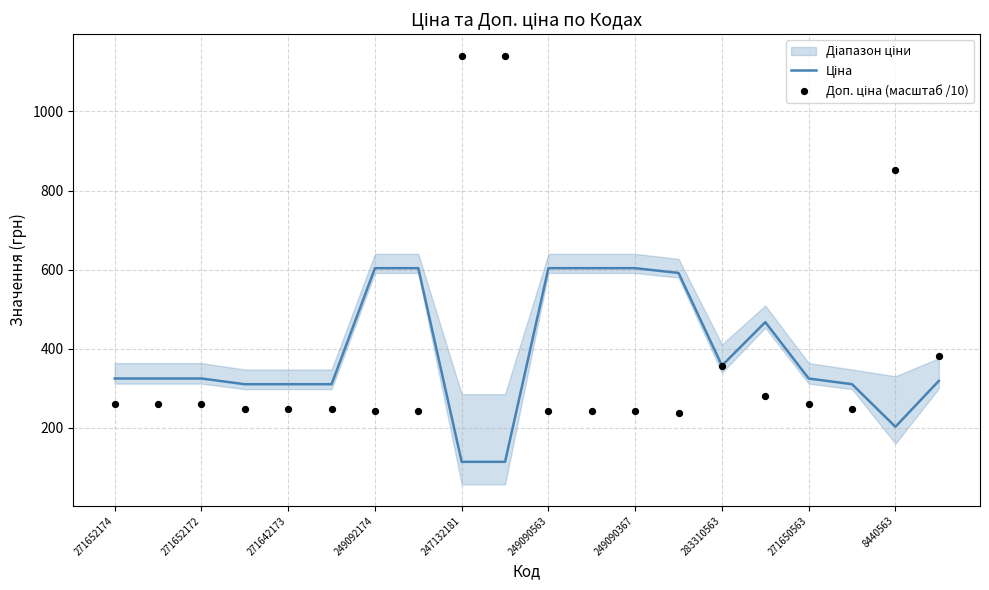

What are all the series names shown in the legend?

Ціна, Доп. ціна (масштаб /10)